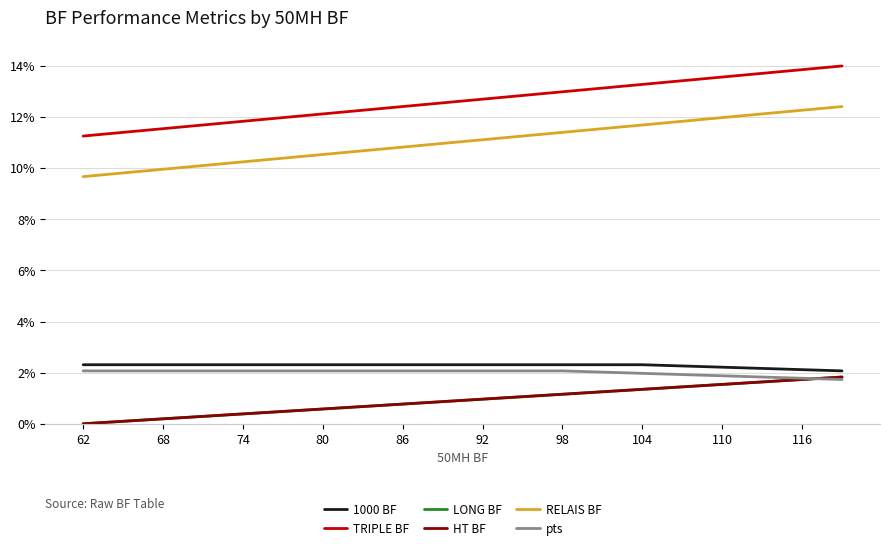

Does the chart display data point markers on the line(s)?

No